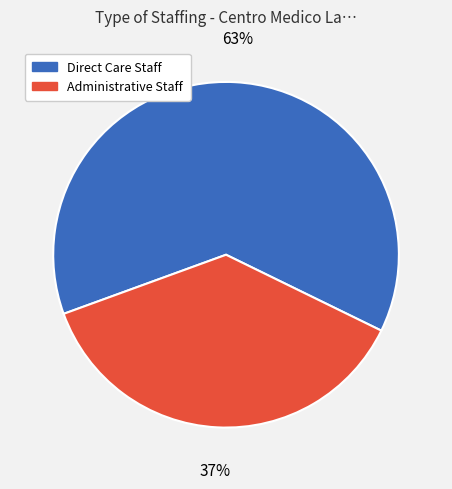

Is the sum of Administrative Staff and Direct Care Staff greater than half?

Yes